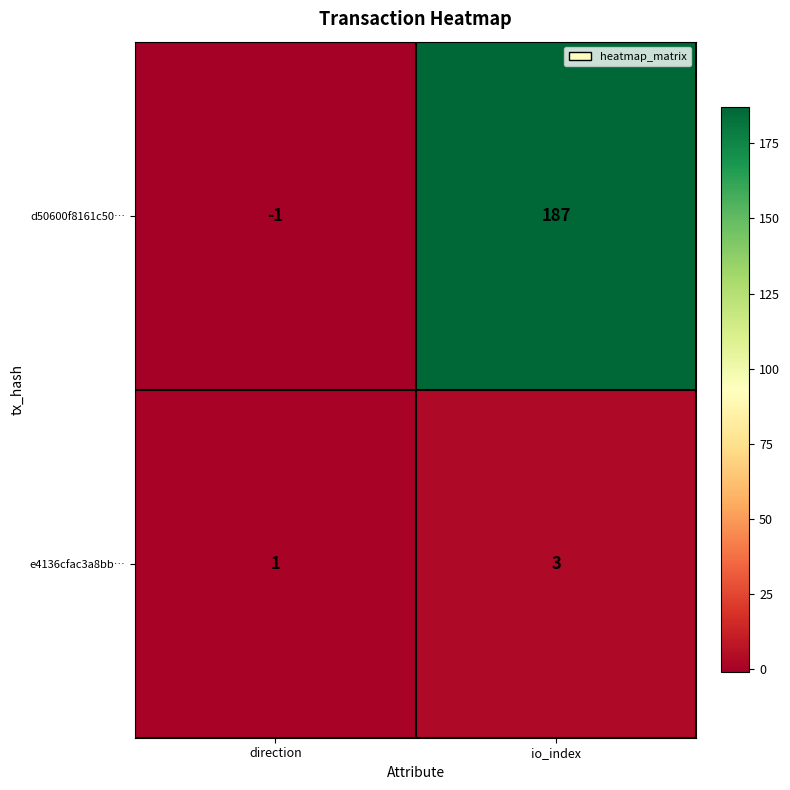

Reading left to right, list all the values displayed in this chart.

d50600f8161c50…: direction=-1	io_index=187
e4136cfac3a8bb…: direction=1	io_index=3